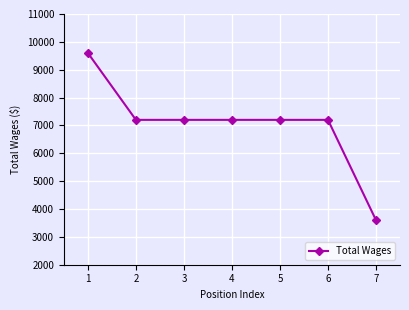

What is the approximate value at 1, to the nearest 100?

9600